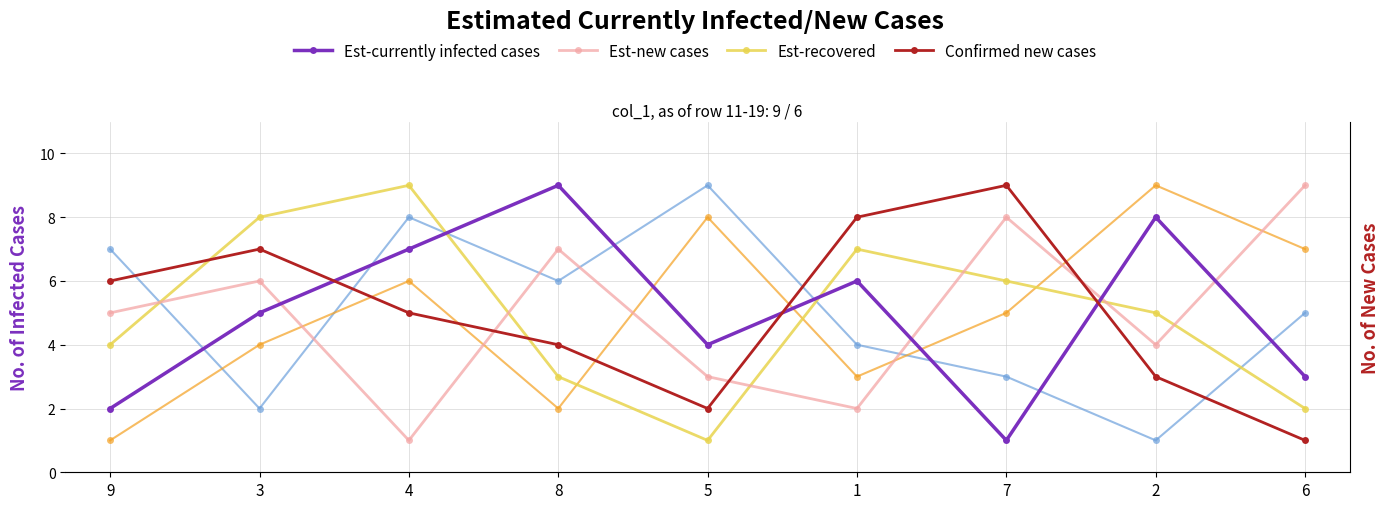

Where is Series col_4 nearest to the value 5?

7